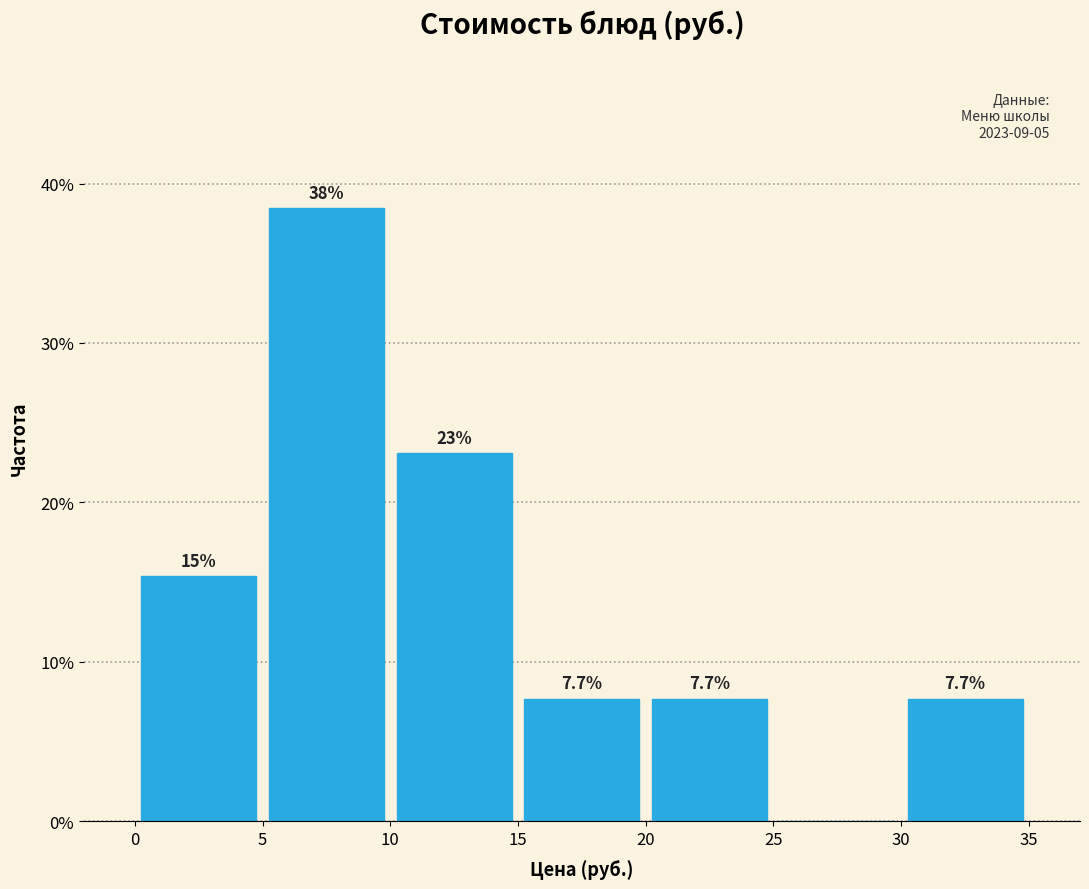

Over which range of the x-axis is the bar tallest?

5 to 10